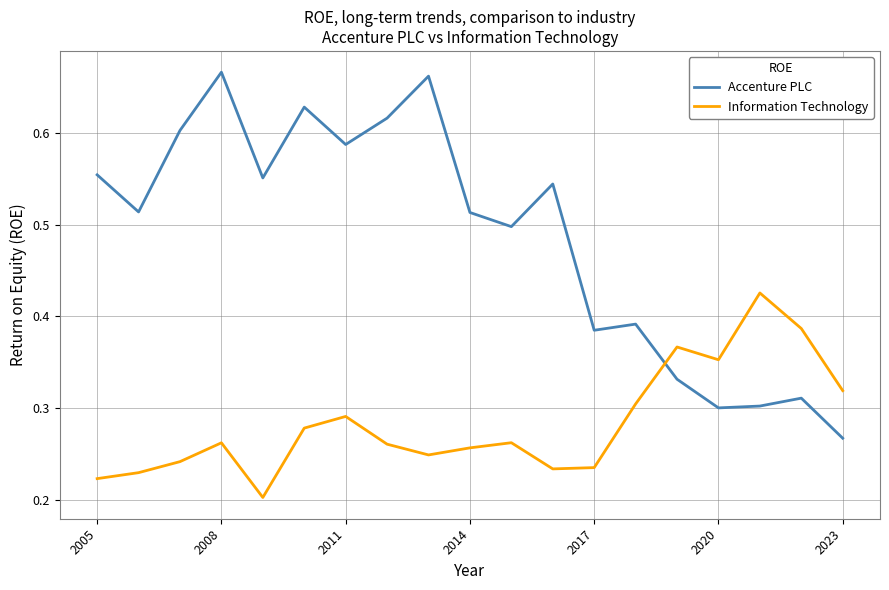

Rank the series by their maximum value, from highest to lowest.

Accenture PLC, Information Technology